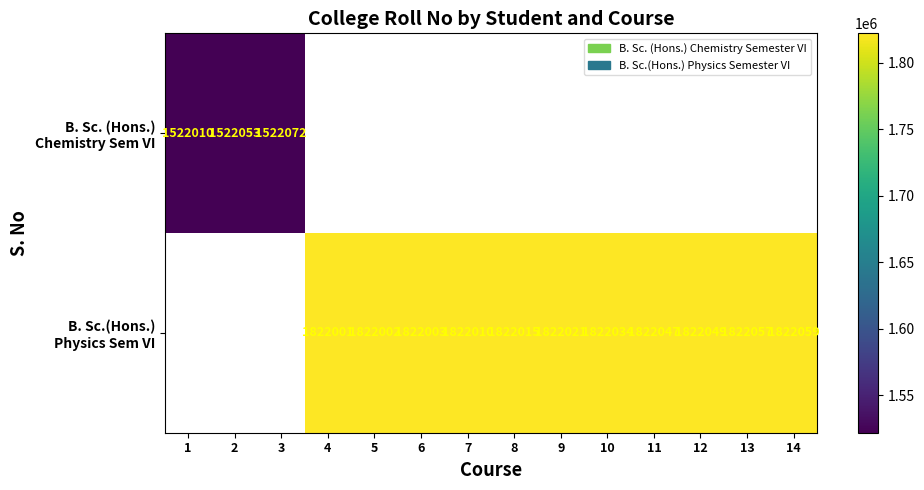

The B. Sc.(Hons.) Physics Sem VI series shows 685789.6 at 10. True or false?

False